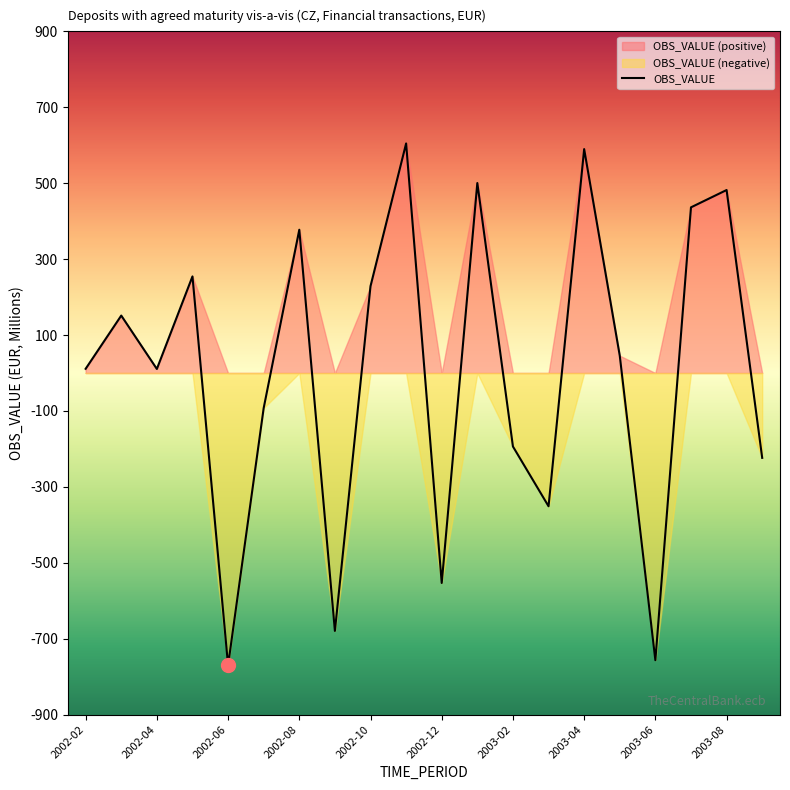

The value at 17 is 735.8. True or false?

False